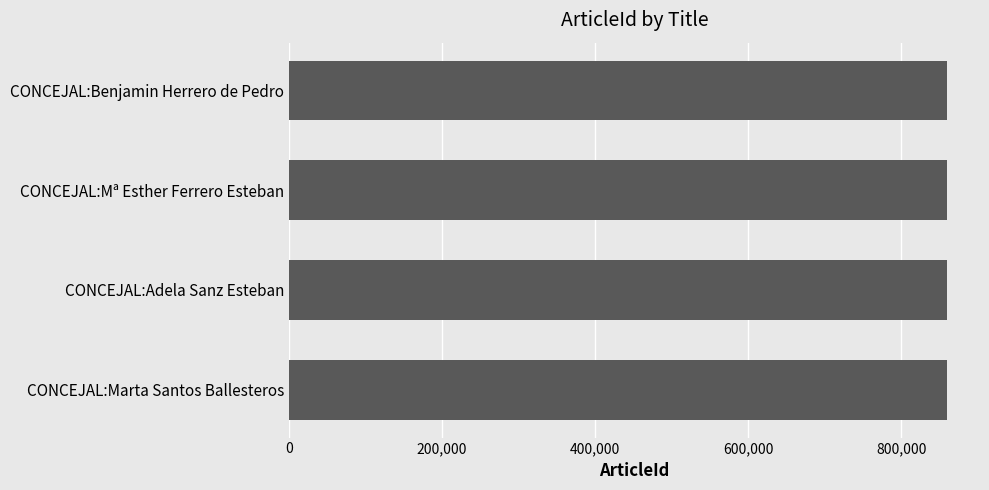

Are the bars grouped side by side (vs. stacked)?

No